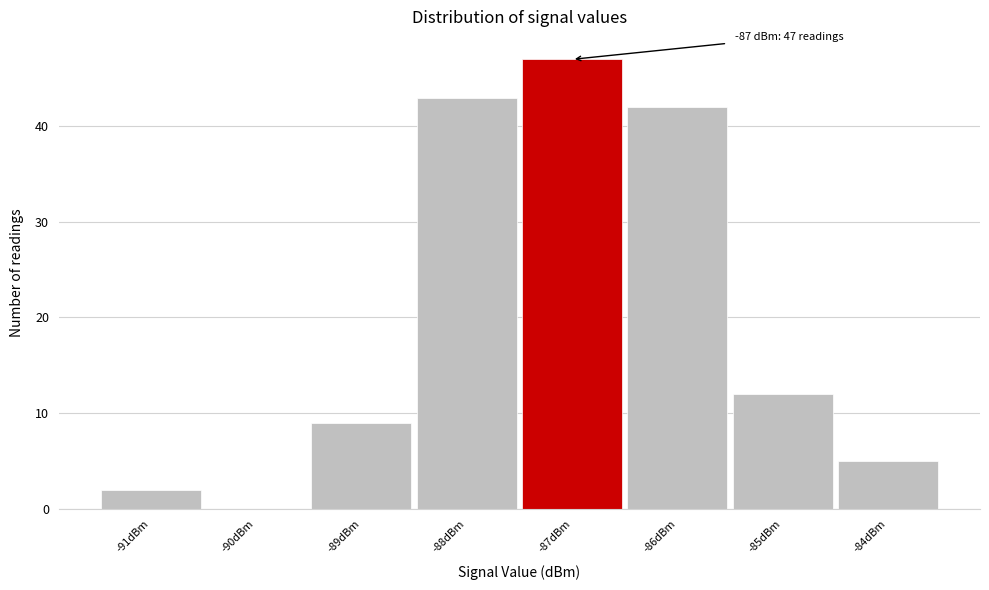

Over which range of the x-axis is the bar tallest?

-87.5 to -86.5